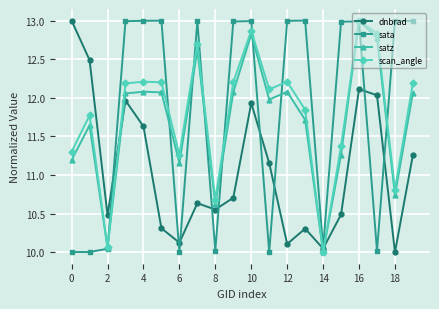

How many values in the scan_angle series are below 12?

9